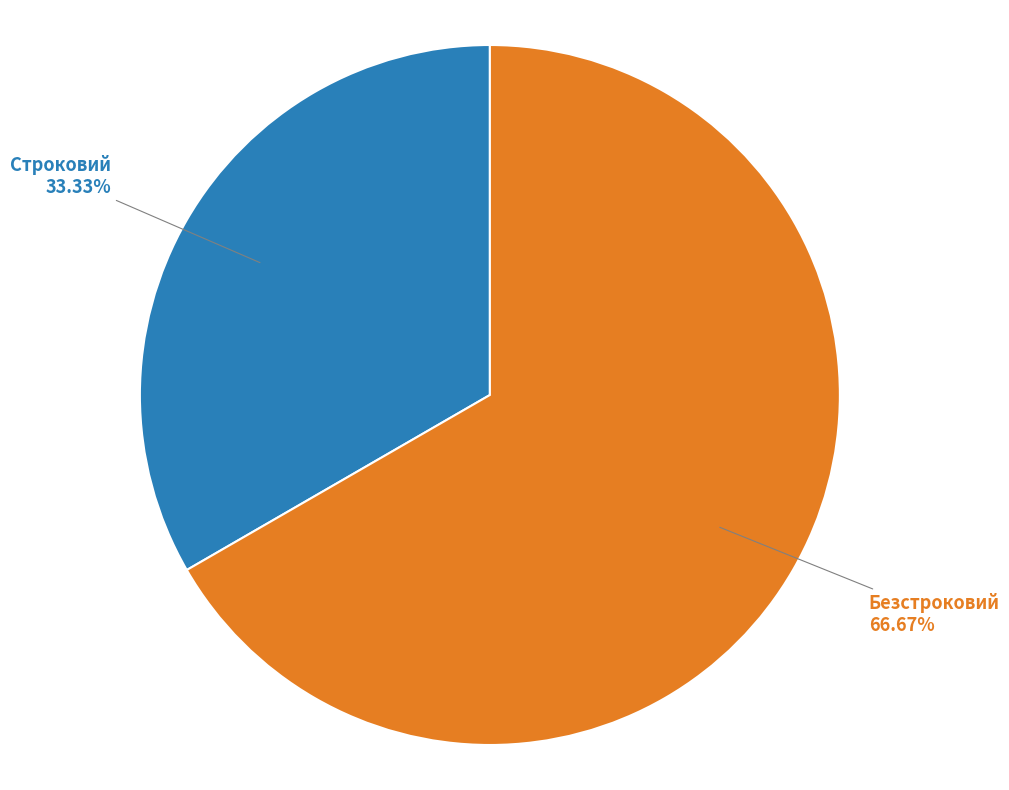

To the nearest percent, what percentage of the pie is Безстроковий?

67%